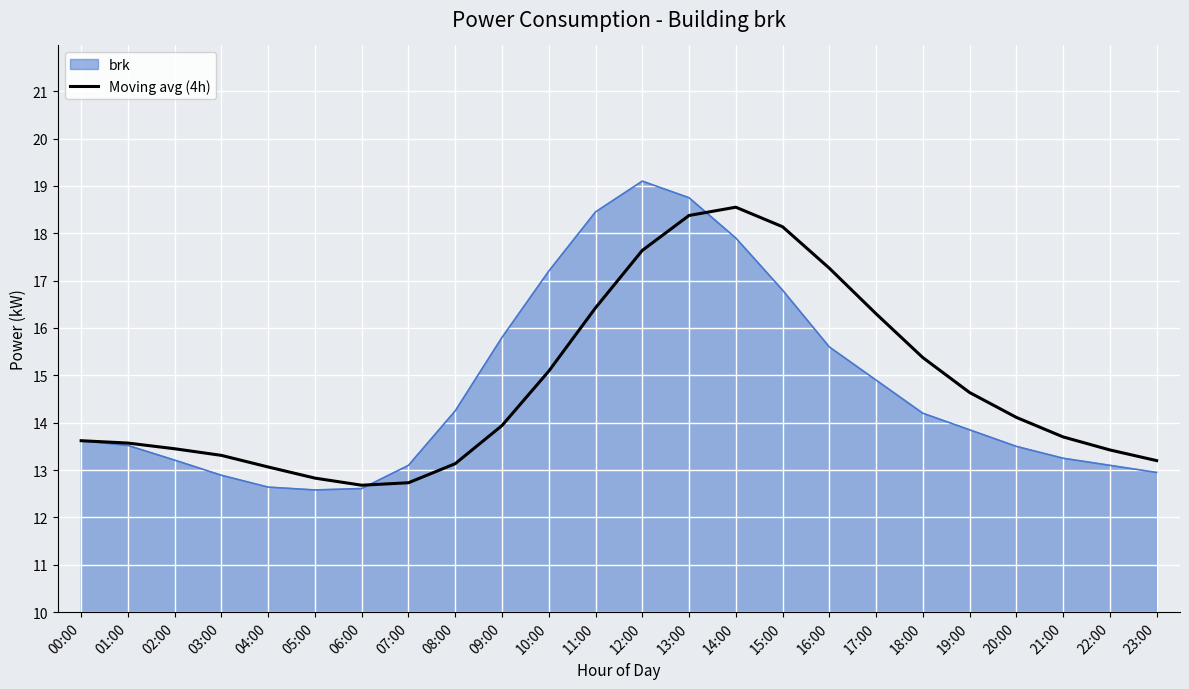

Between 06:00 and 10:00, which series saw the biggest shift?

brk